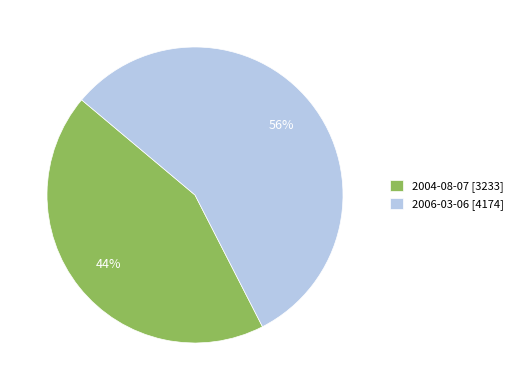

Rank the categories by value from lowest to highest.

2004-08-07, 2006-03-06